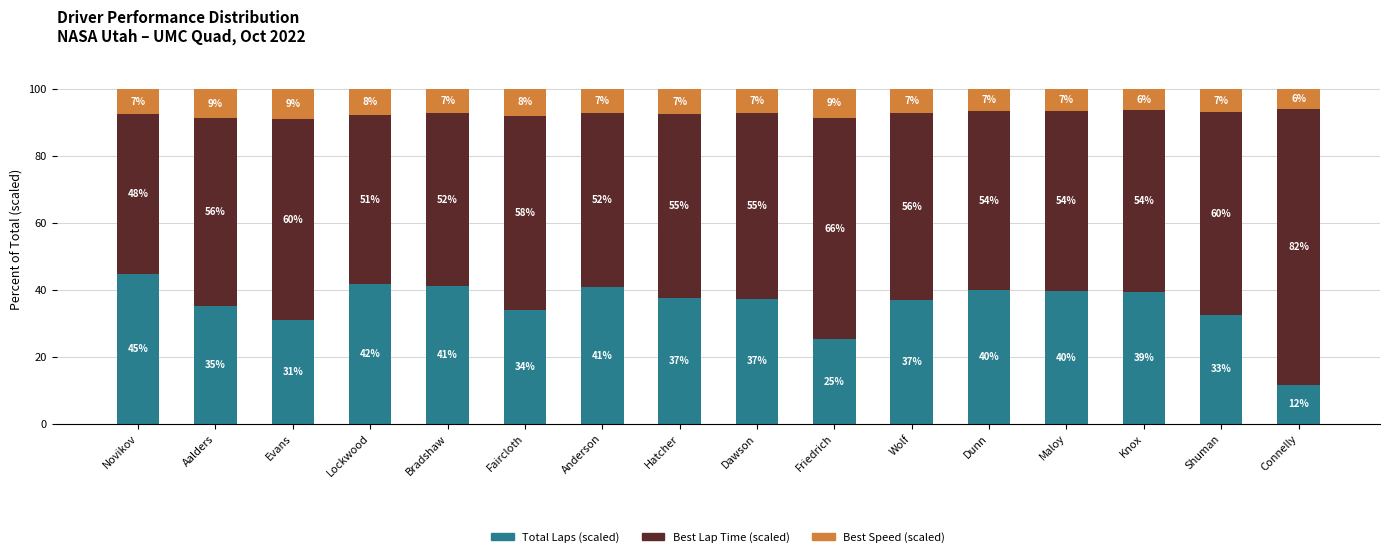

What is the highest value of the Total Laps (scaled) series?

44.8